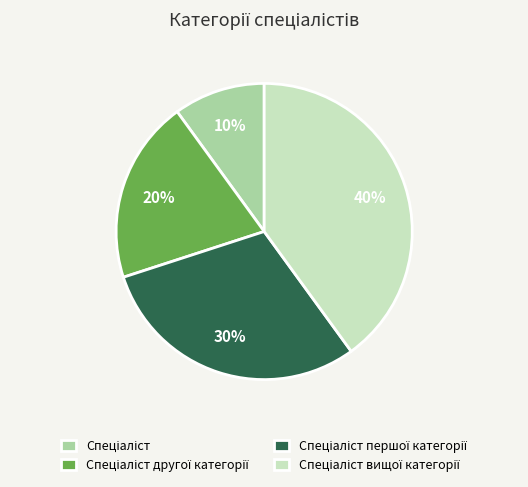

Does any single category account for the majority?

No